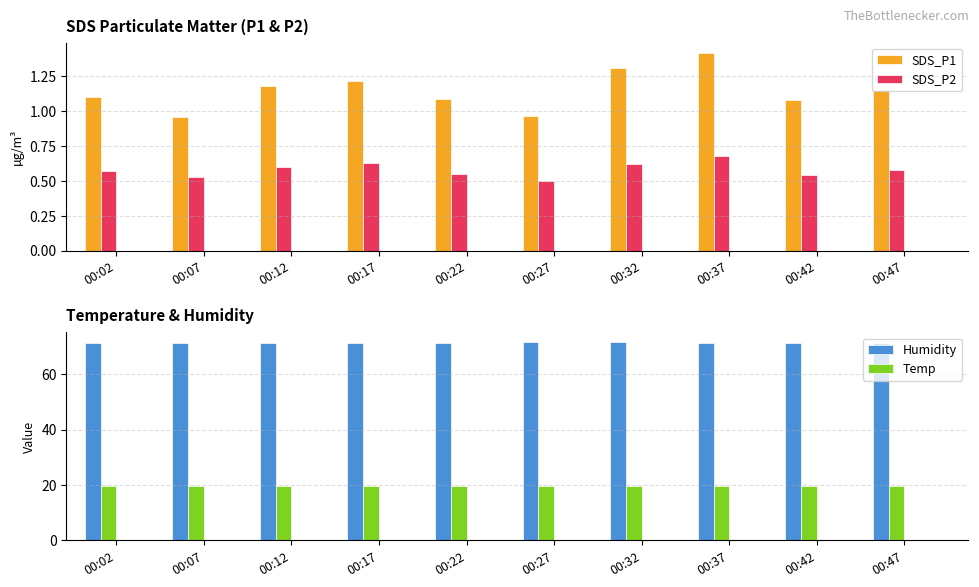

Reading right to left, list all the values displayed in this chart.

SDS_P1: 00:47=1.1	00:42=1.1	00:37=1.4	00:32=1.3	00:27=1.0	00:22=1.1	00:17=1.2	00:12=1.2	00:07=1.0	00:02=1.1
SDS_P2: 00:47=0.6	00:42=0.5	00:37=0.7	00:32=0.6	00:27=0.5	00:22=0.6	00:17=0.6	00:12=0.6	00:07=0.5	00:02=0.6
Humidity: 00:47=71.4	00:42=71.4	00:37=71.4	00:32=71.5	00:27=71.5	00:22=71.4	00:17=71.4	00:12=71.4	00:07=71.4	00:02=71.4
Temp: 00:47=19.6	00:42=19.6	00:37=19.6	00:32=19.6	00:27=19.6	00:22=19.6	00:17=19.5	00:12=19.5	00:07=19.6	00:02=19.6